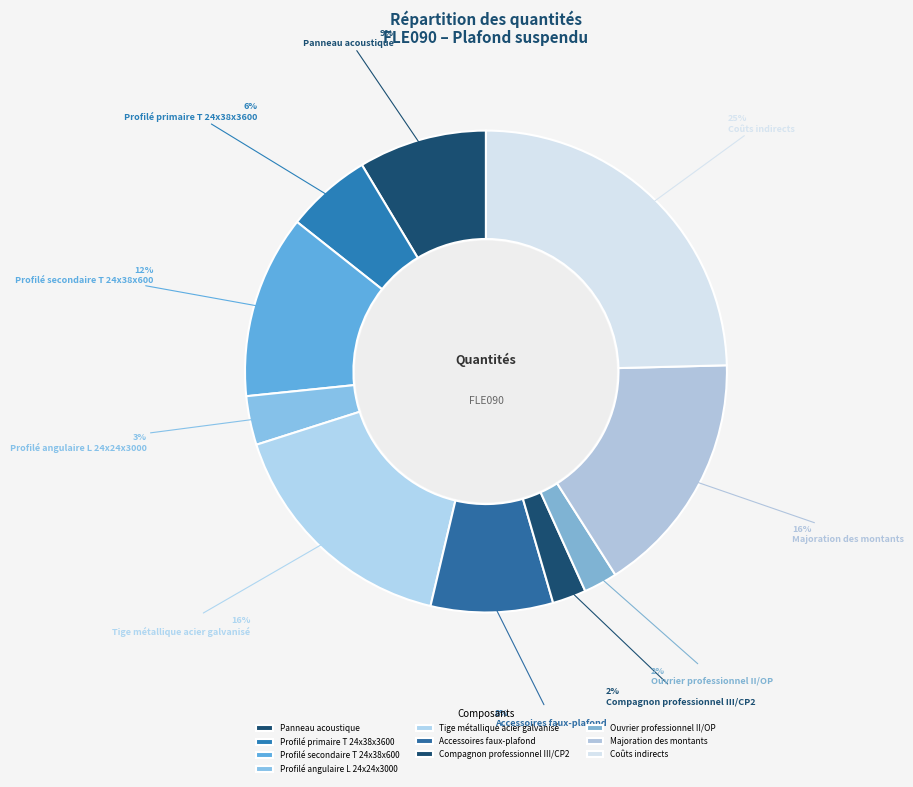

Count the number of slices in the pie.

10